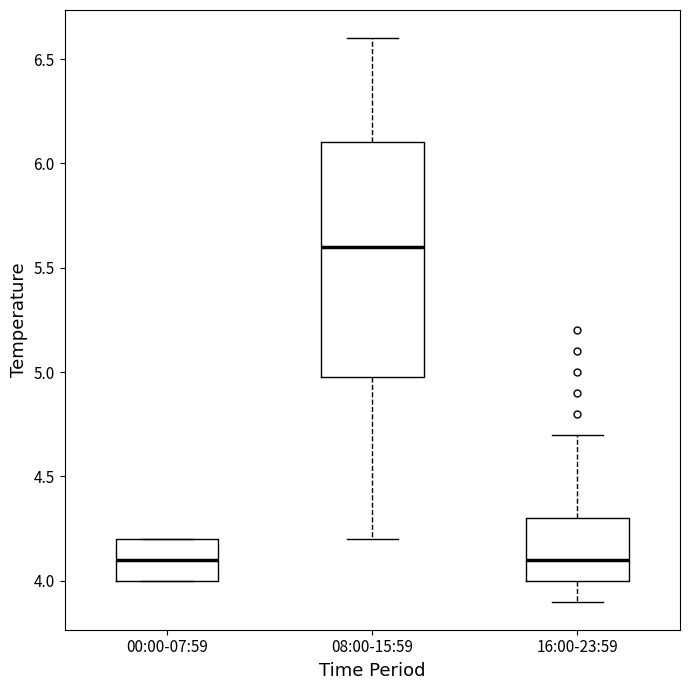

Where is the upper edge of the box for 16:00-23:59 on the y-axis? The values are not printed on the chart, so give them approximately, as read against the axis.

4.3